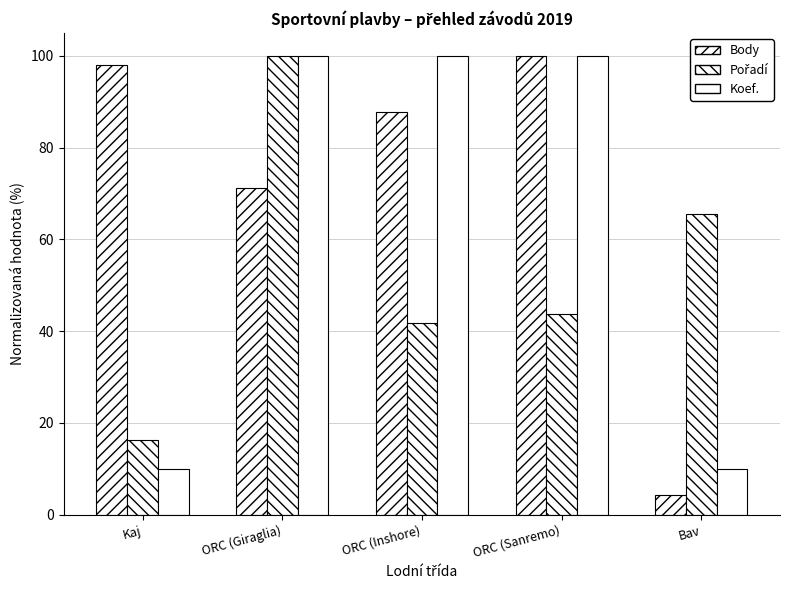

What position from the left is ORC (Sanremo)?

4